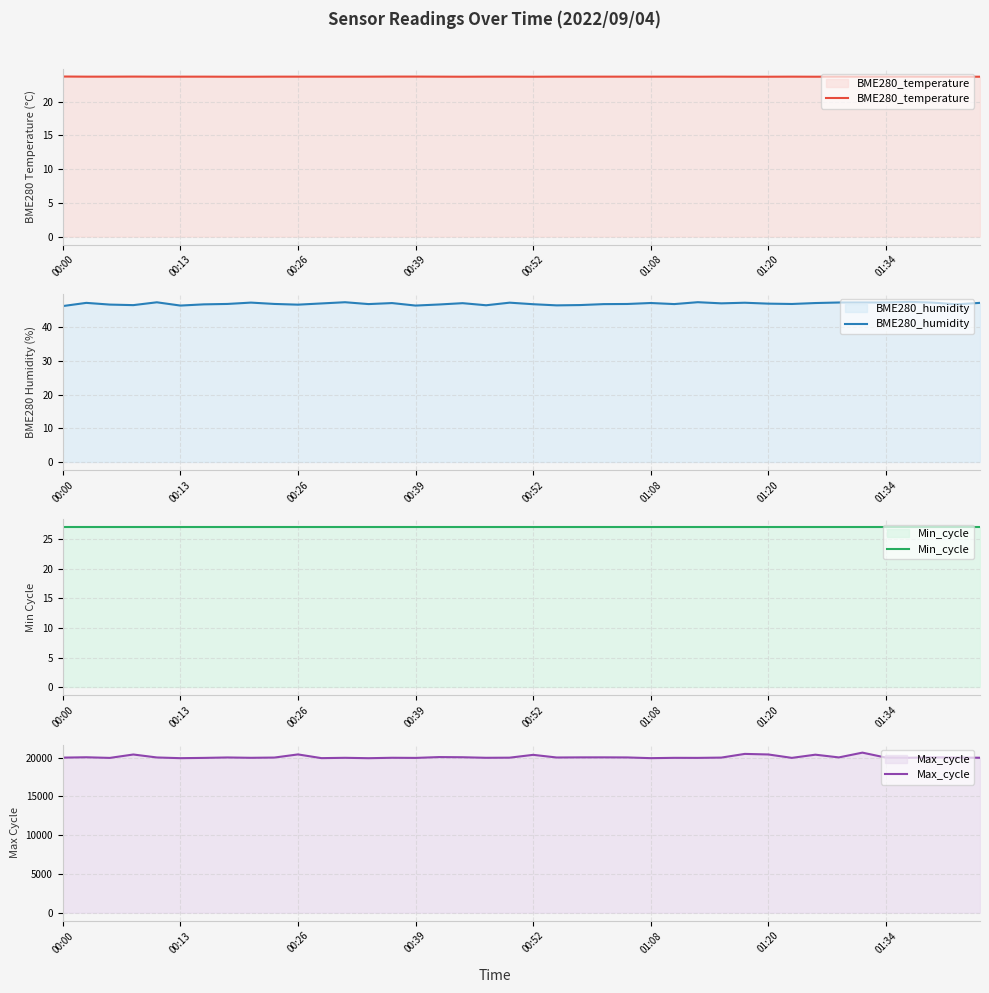

What are all the series names shown in the legend?

BME280_temperature, BME280_humidity, Min_cycle, Max_cycle